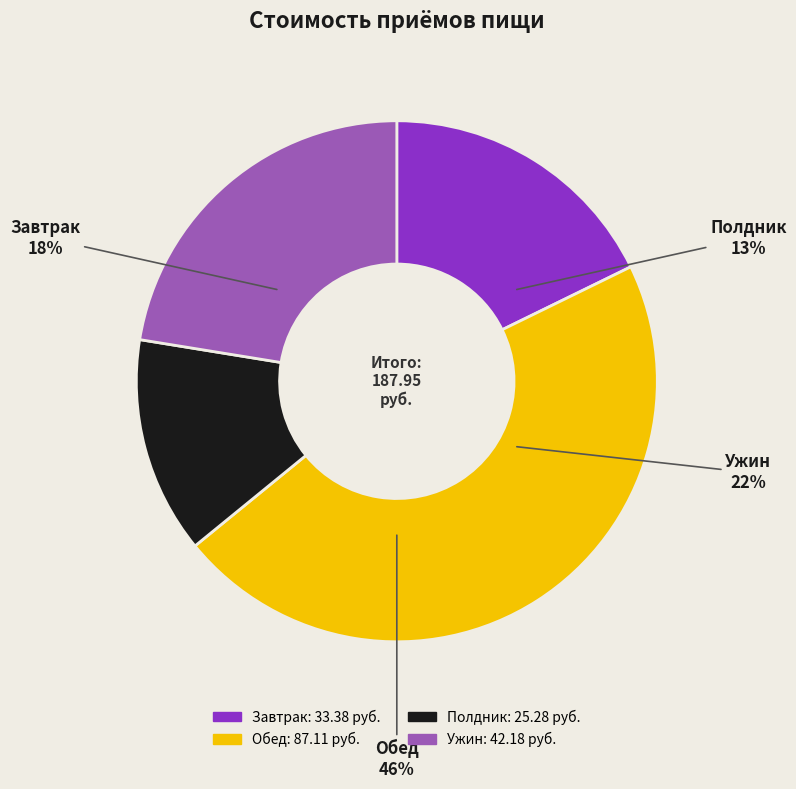

True or false: Ужин accounts for 34% of the total.

False